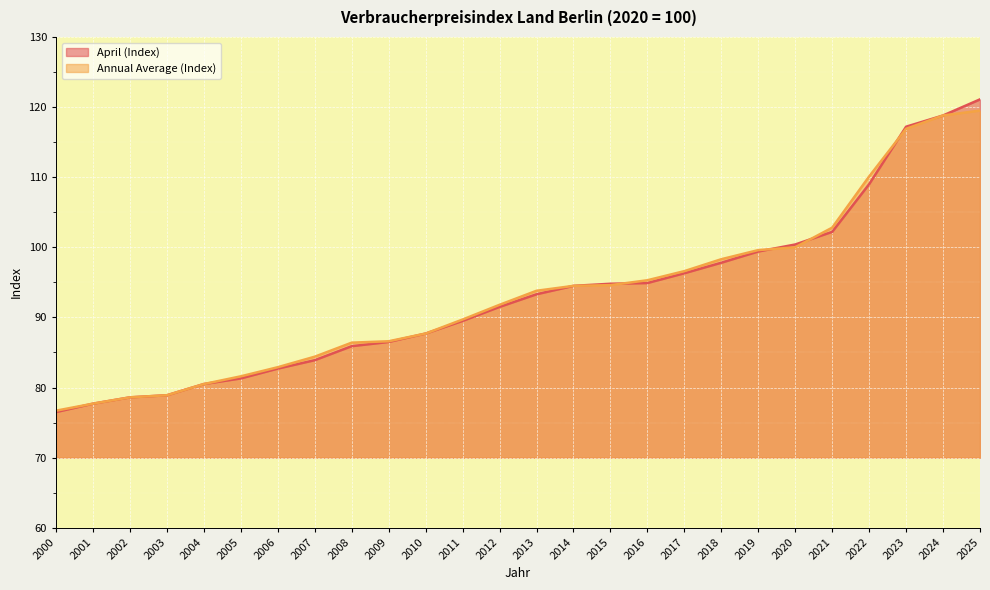

Rank the series by their average value, from highest to lowest.

Annual Average (Index), April (Index)